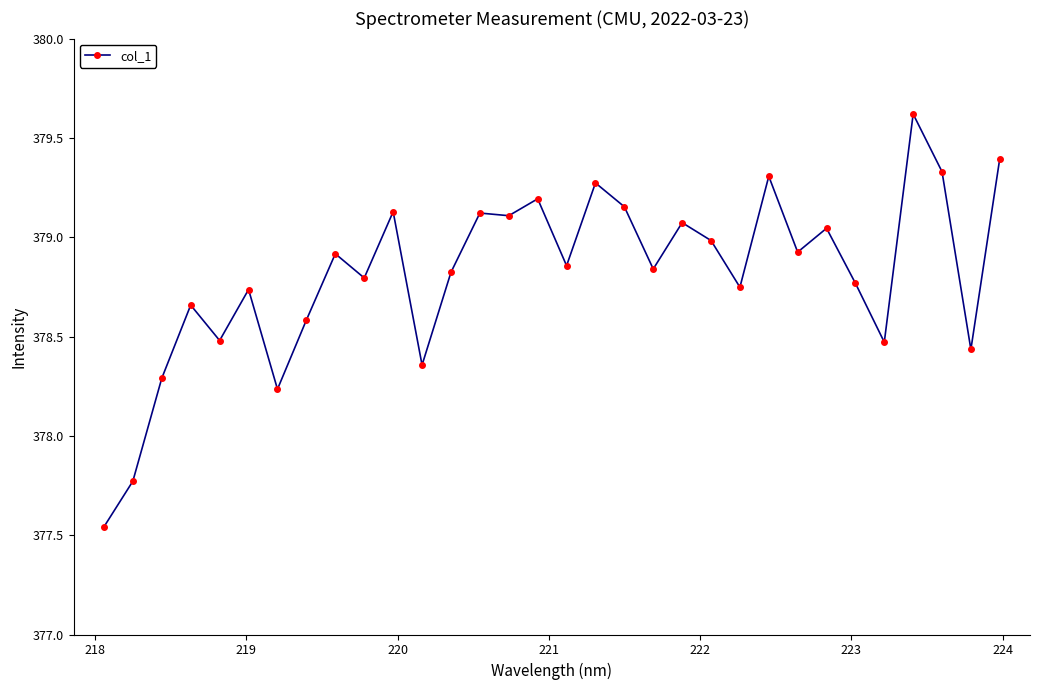

What is the maximum value shown in the chart?

379.6